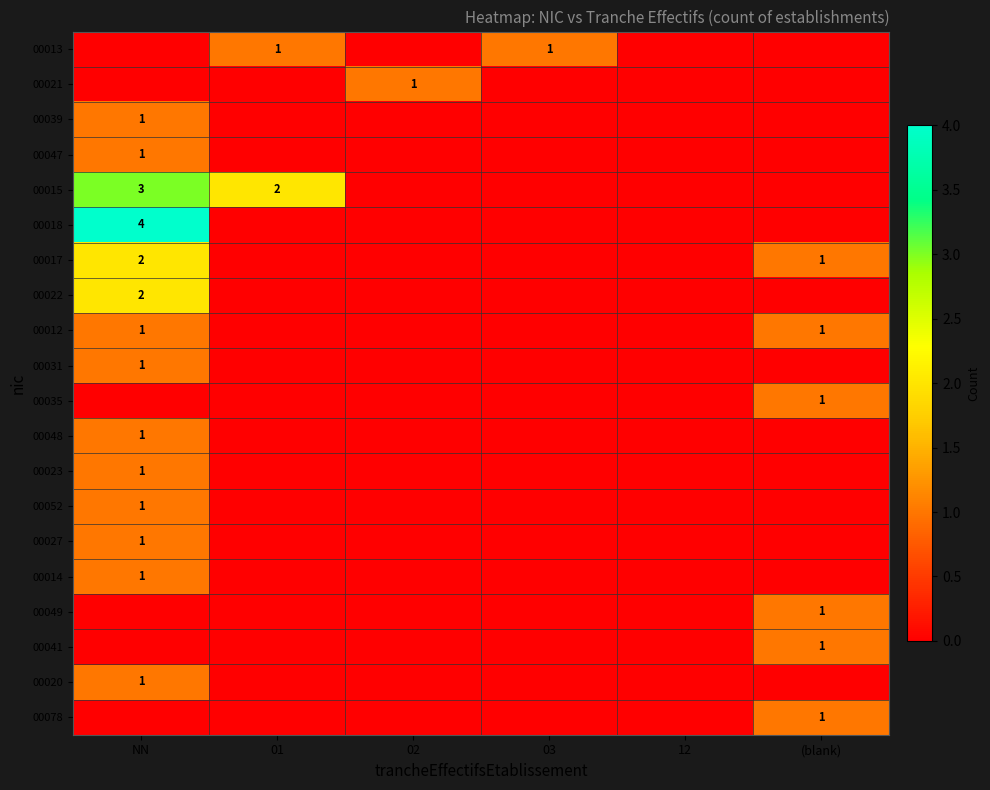

The 00015 series shows 5 at NN. True or false?

False